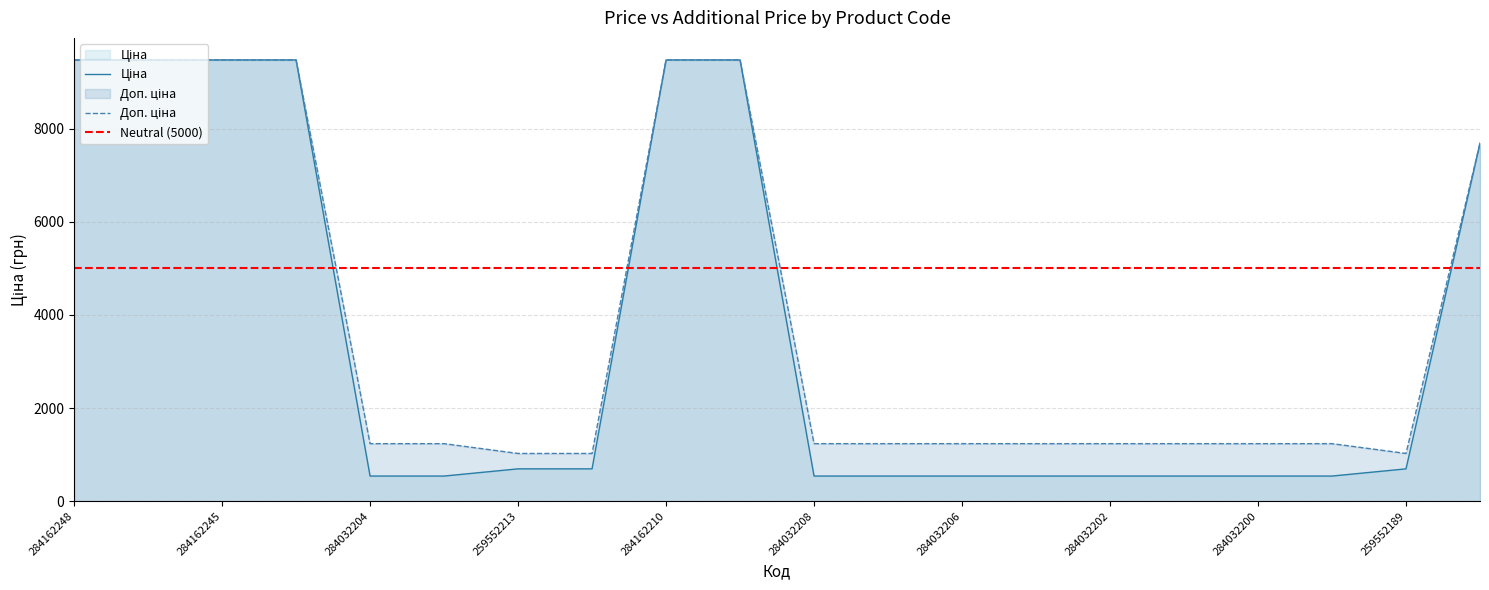

Which series has the largest total across all categories?

Доп. ціна